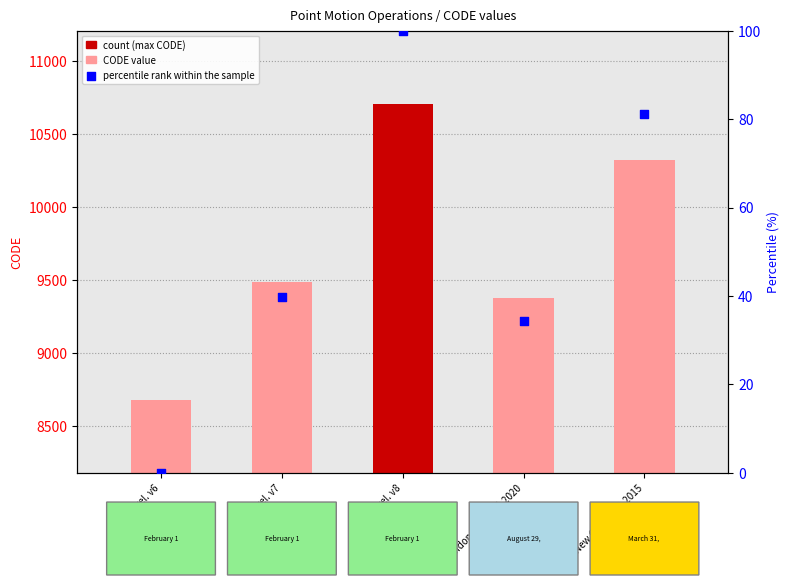

Which series reaches the maximum Y coordinate?

CODE